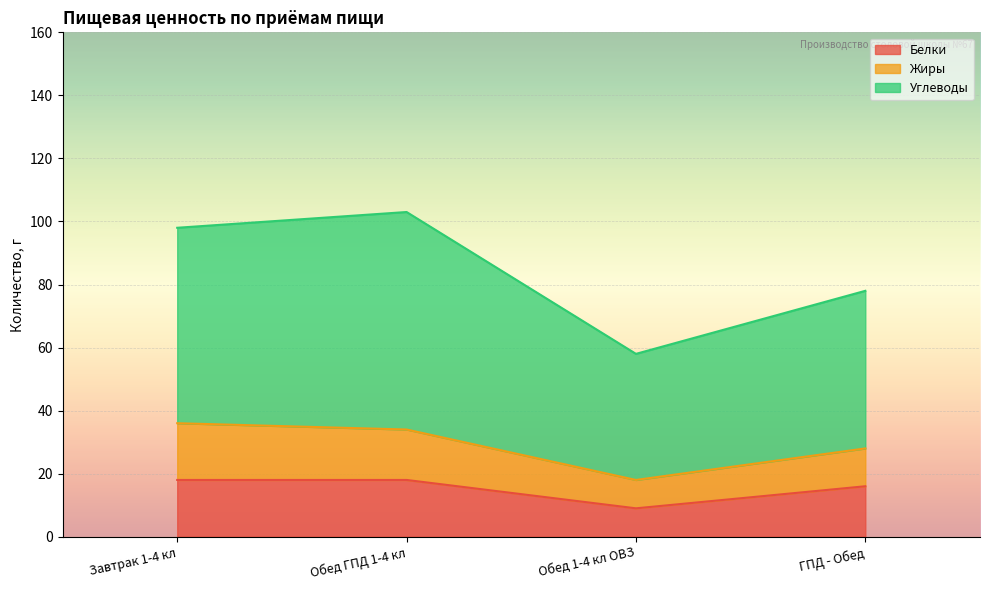

What is the lowest value of the Белки series?

9